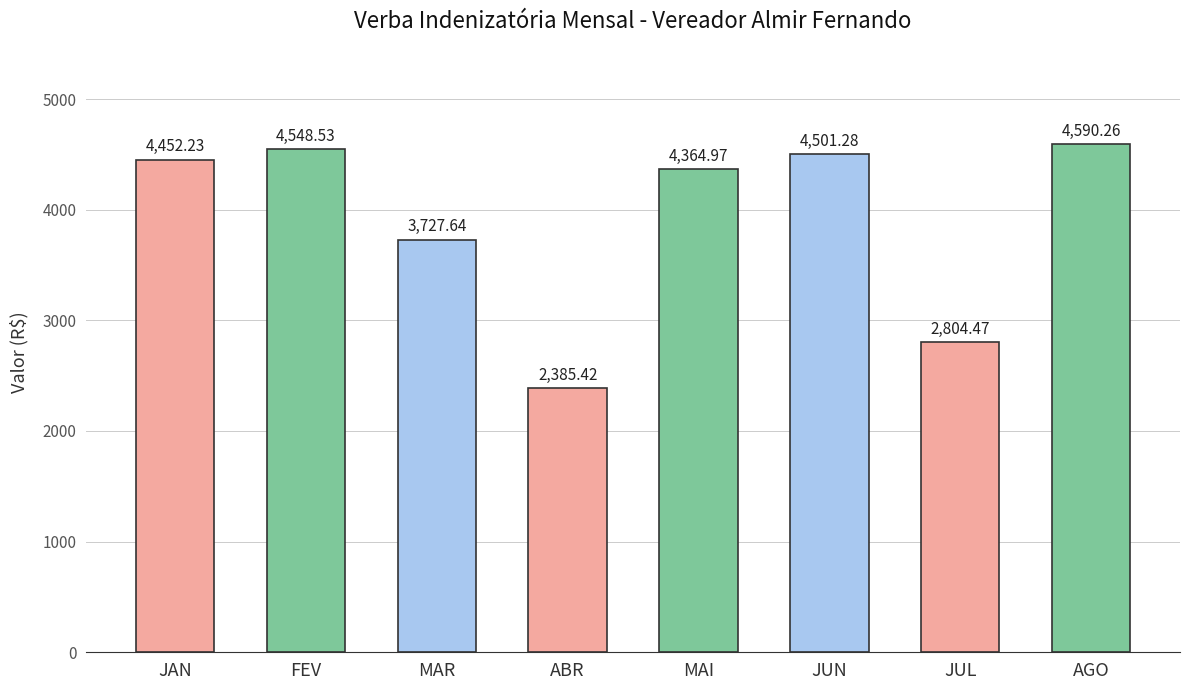

What is the greatest value displayed?

4590.3